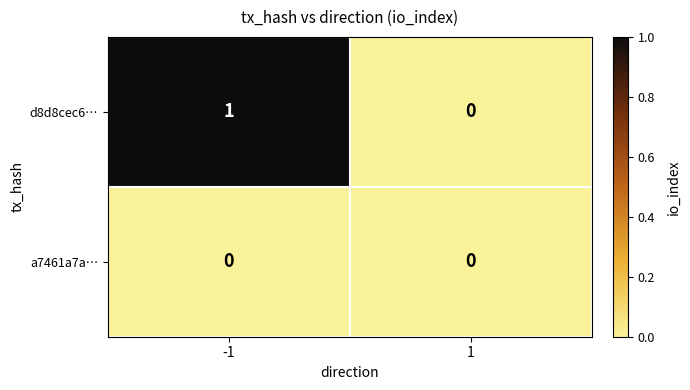

Which series has the largest total across all categories?

d8d8cec6…